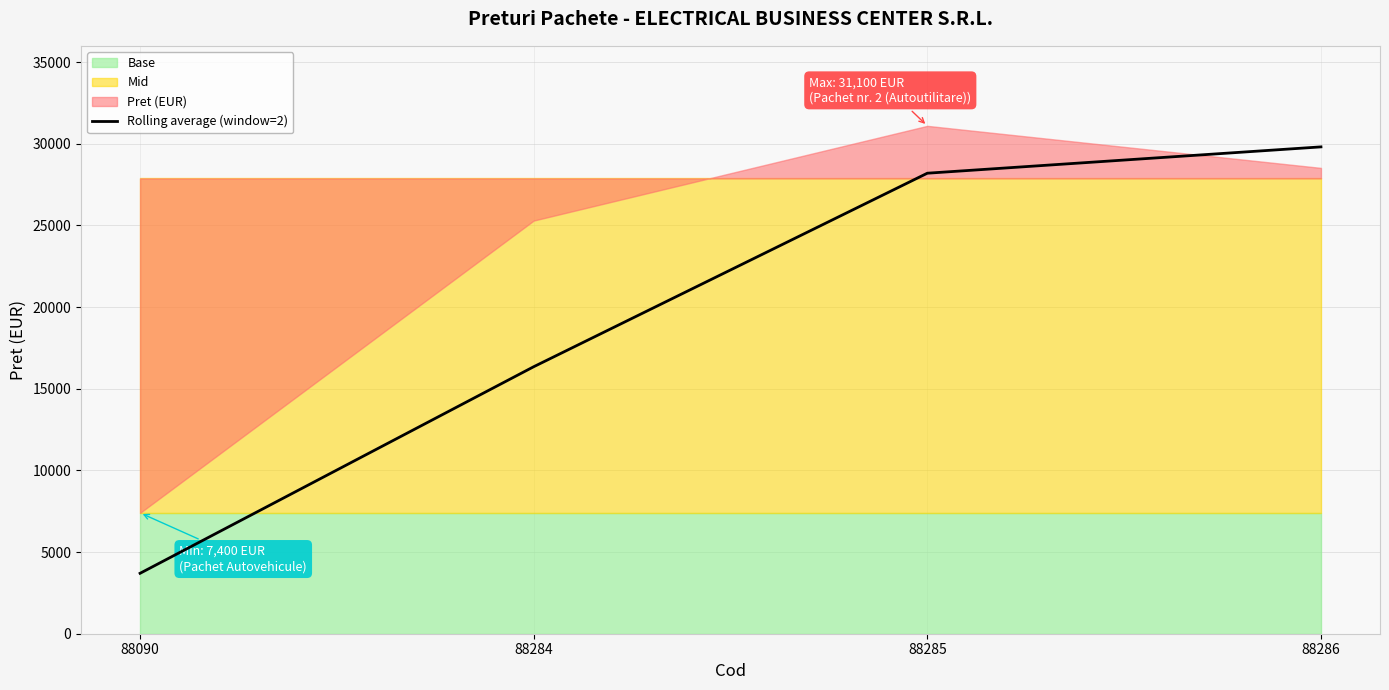

List the labels in order of value, smallest first.

88090, 88284, 88285, 88286